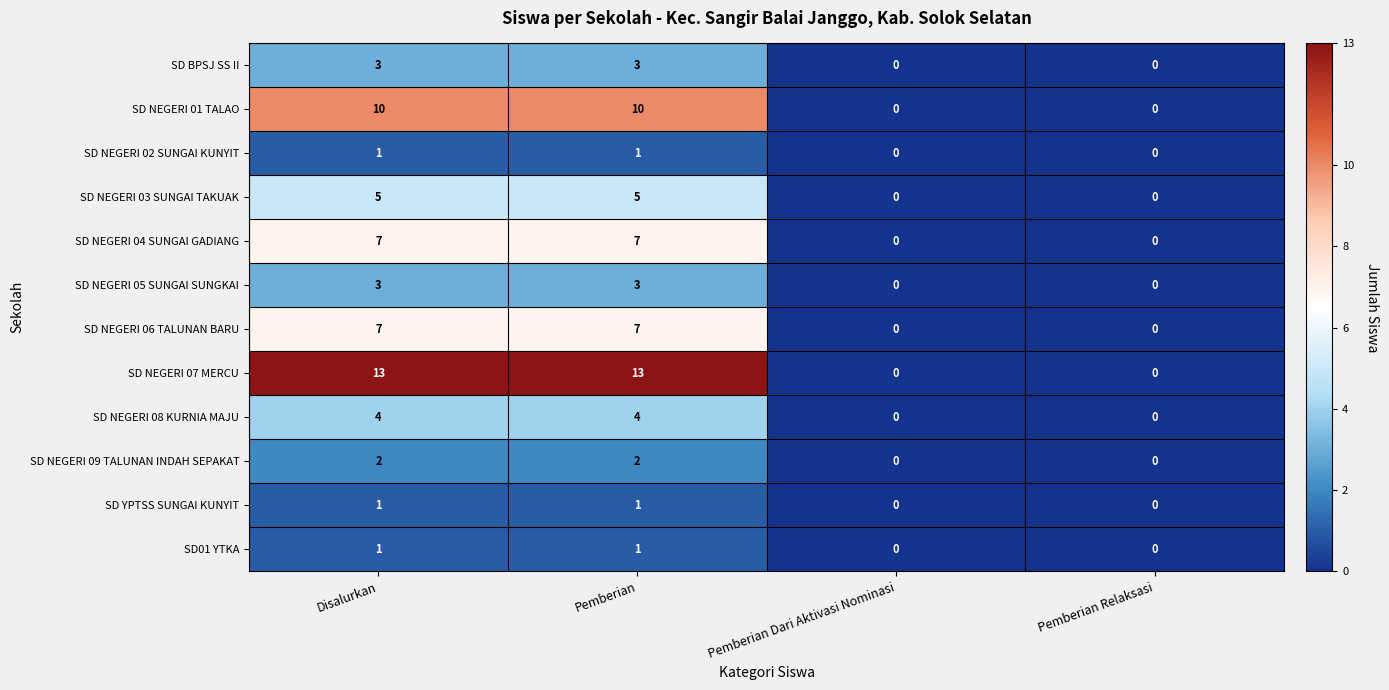

How many SD NEGERI 08 KURNIA MAJU values are between 0 and 4?

4